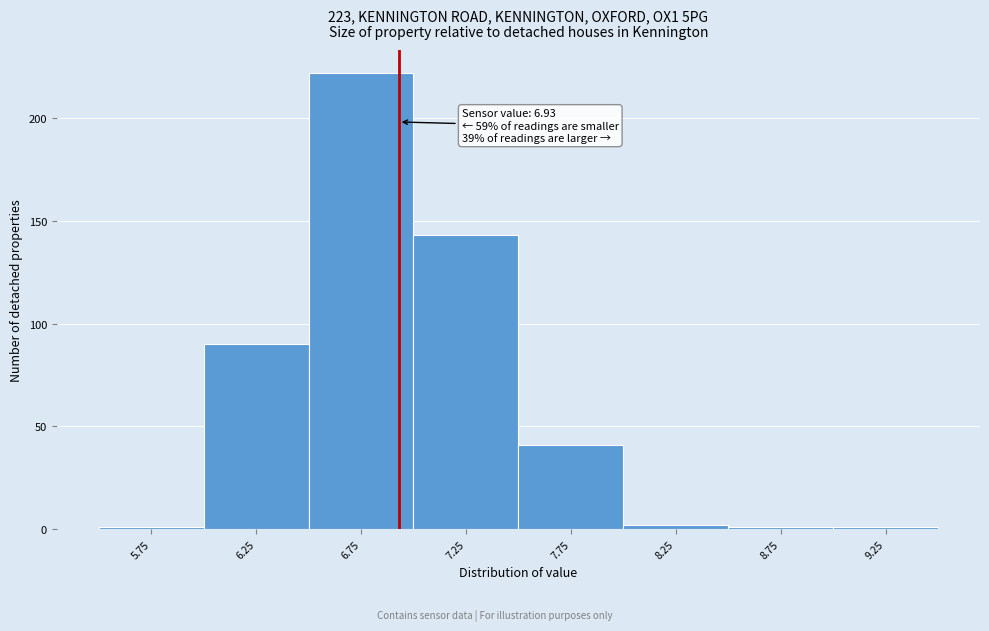

Over which range of the x-axis is the bar tallest?

6.5 to 7.0